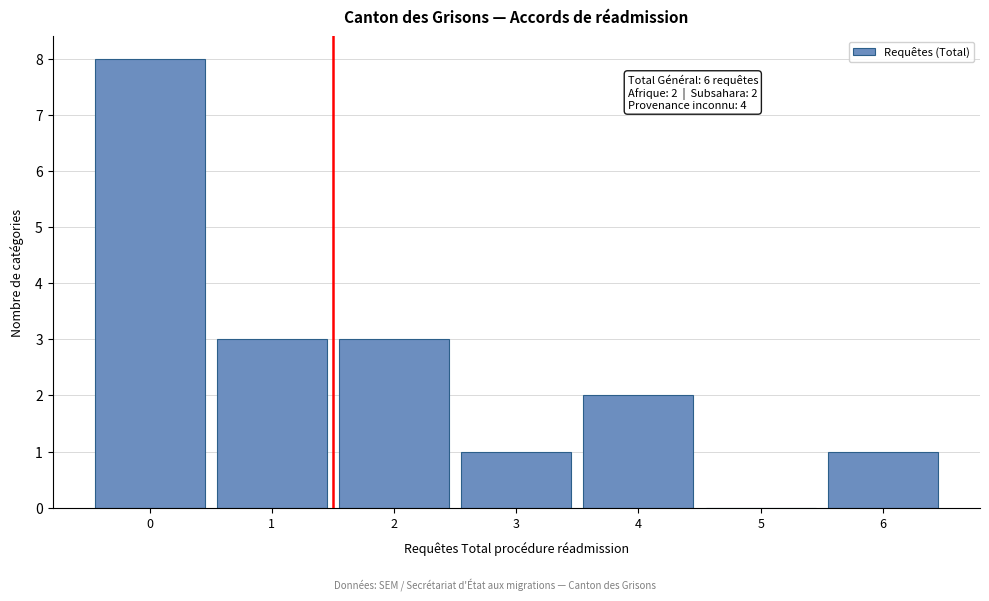

Reading left to right, extract all data points from this chart.

0=8	1=3	2=3	3=1	4=2	5=0	6=1